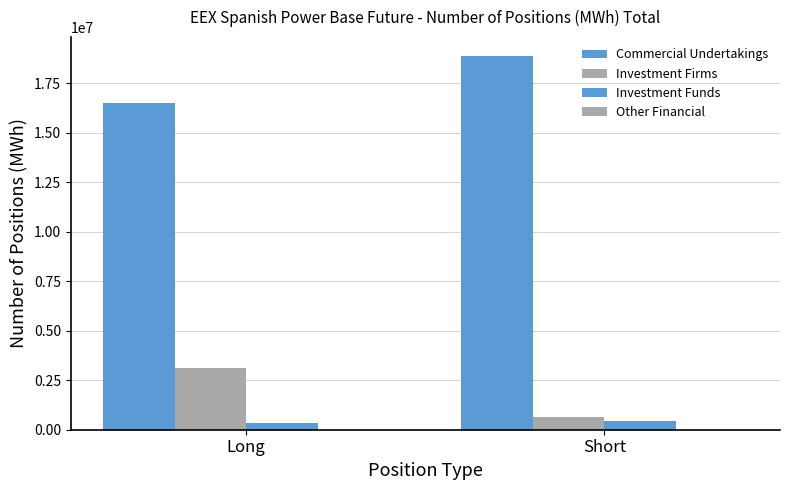

How many bars are there in each group?

3